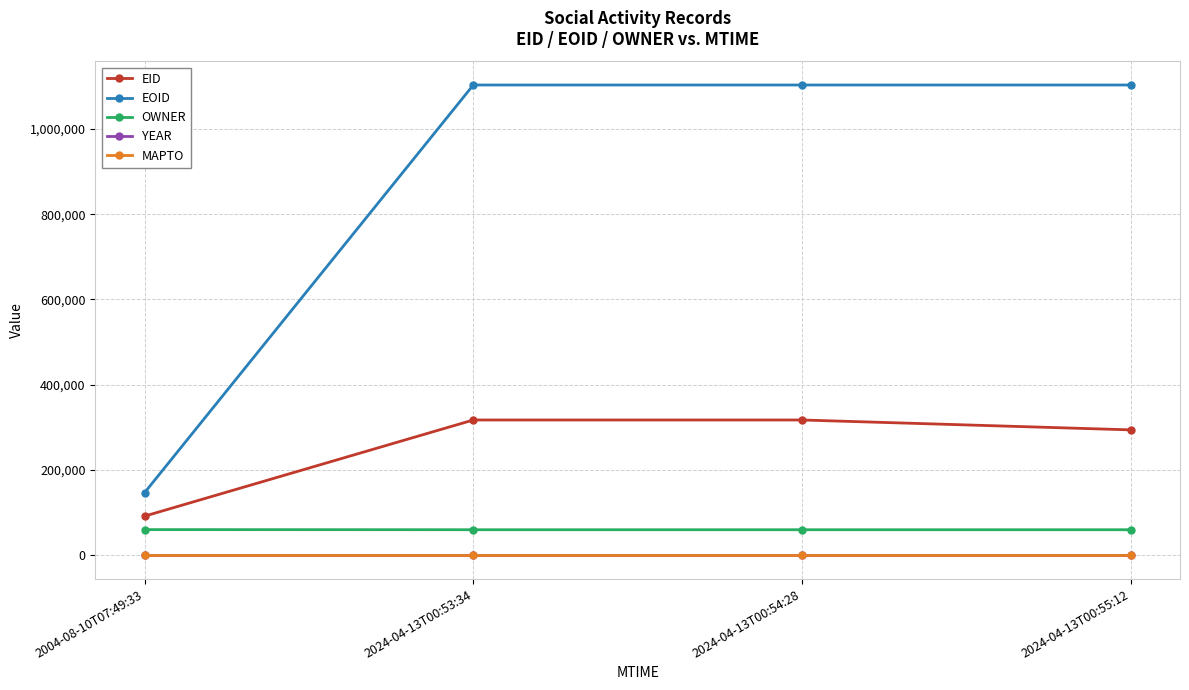

What is the maximum value shown in the chart?

1102770